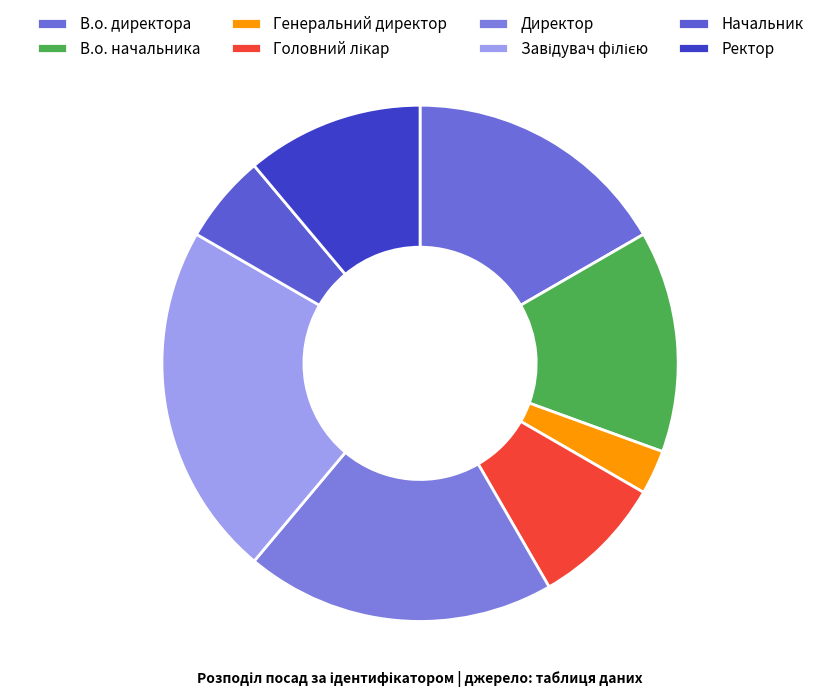

How many slices are in this pie chart?

8